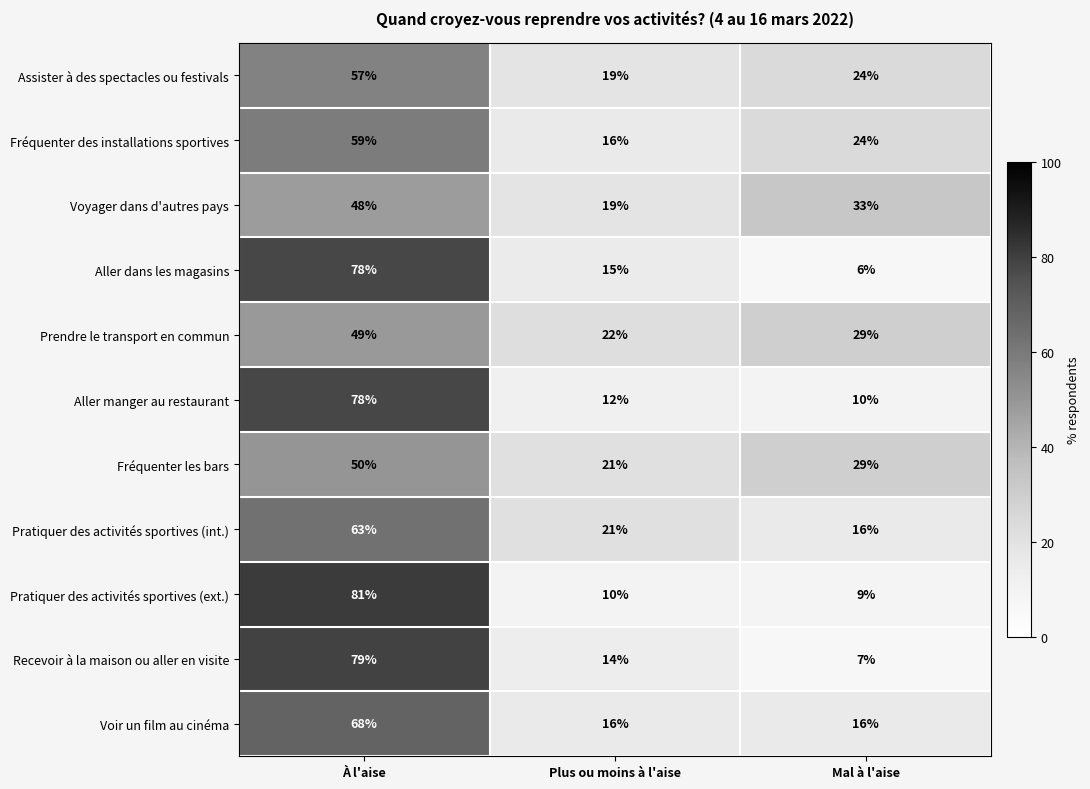

What is the difference between the highest and lowest values at Mal à l'aise?

27